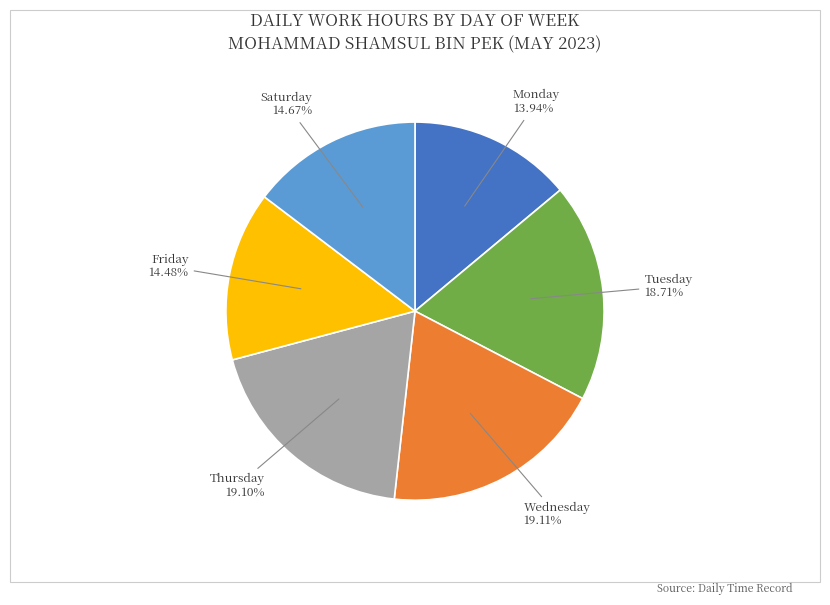

Is the sum of Saturday and Monday greater than half?

No